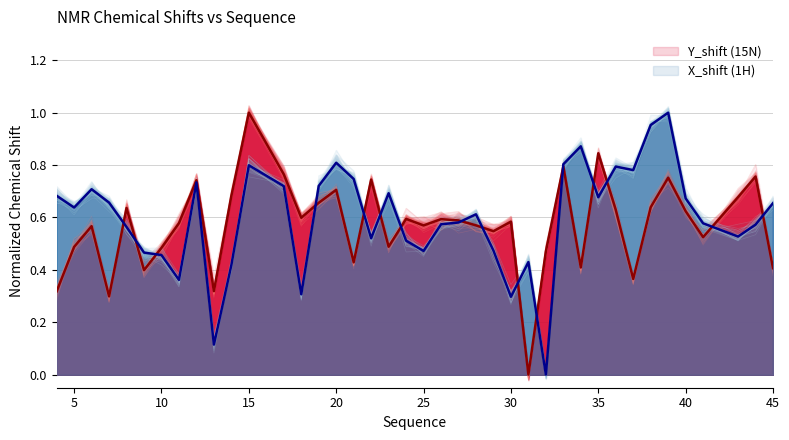

Between which two adjacent categories do X_shift and Y_shift first intersect?

7 and 8